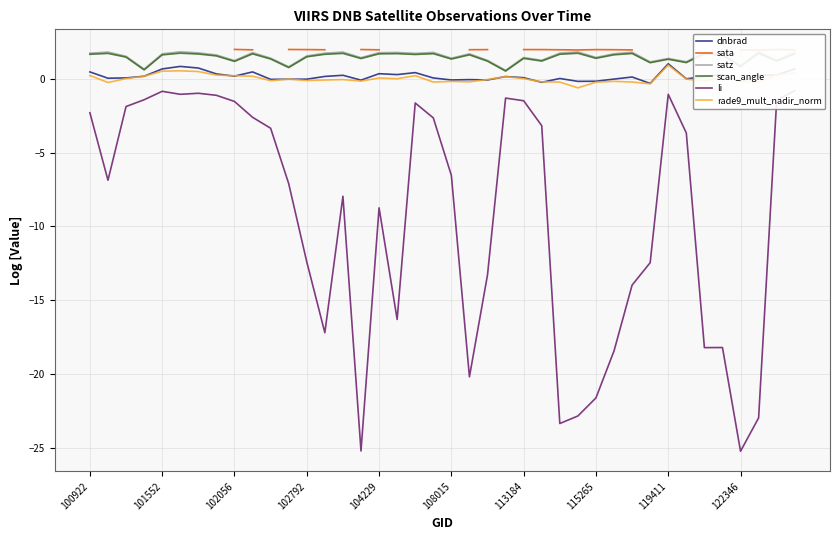

What is the highest value of the rade9_mult_nadir_norm series?

0.9